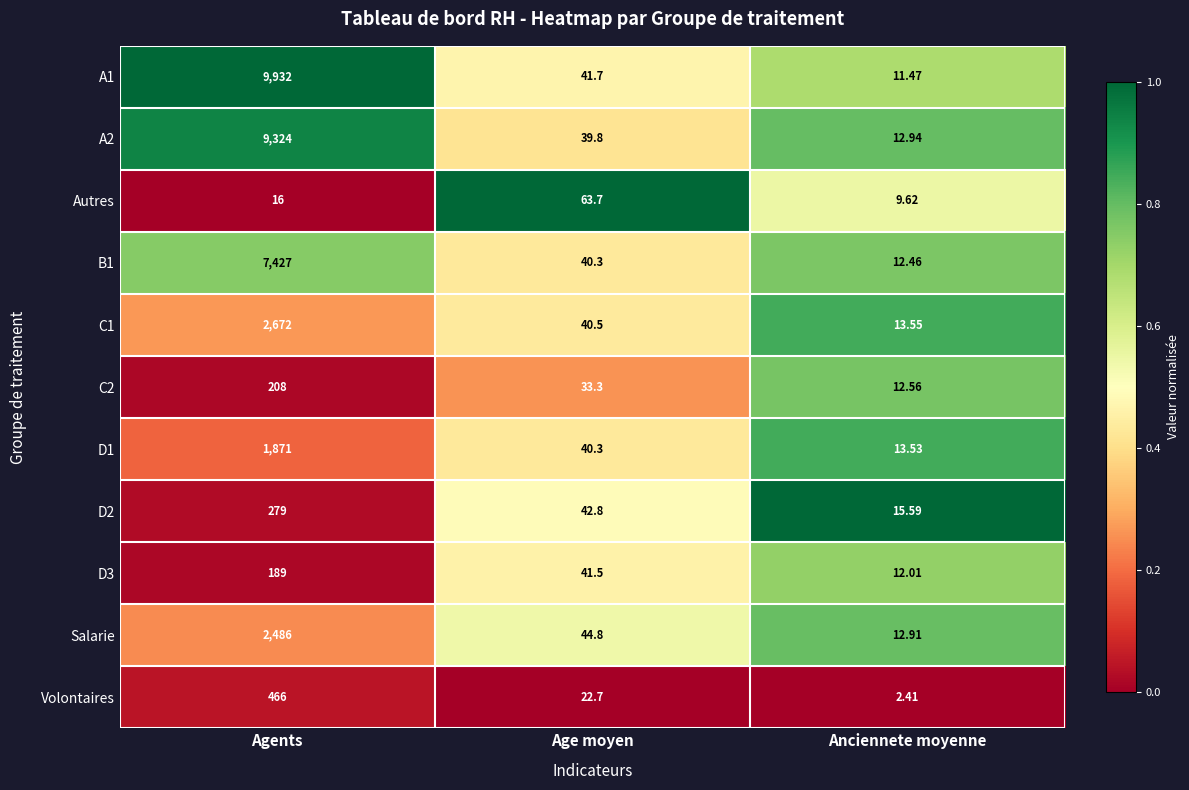

Which series has the largest total across all categories?

A1